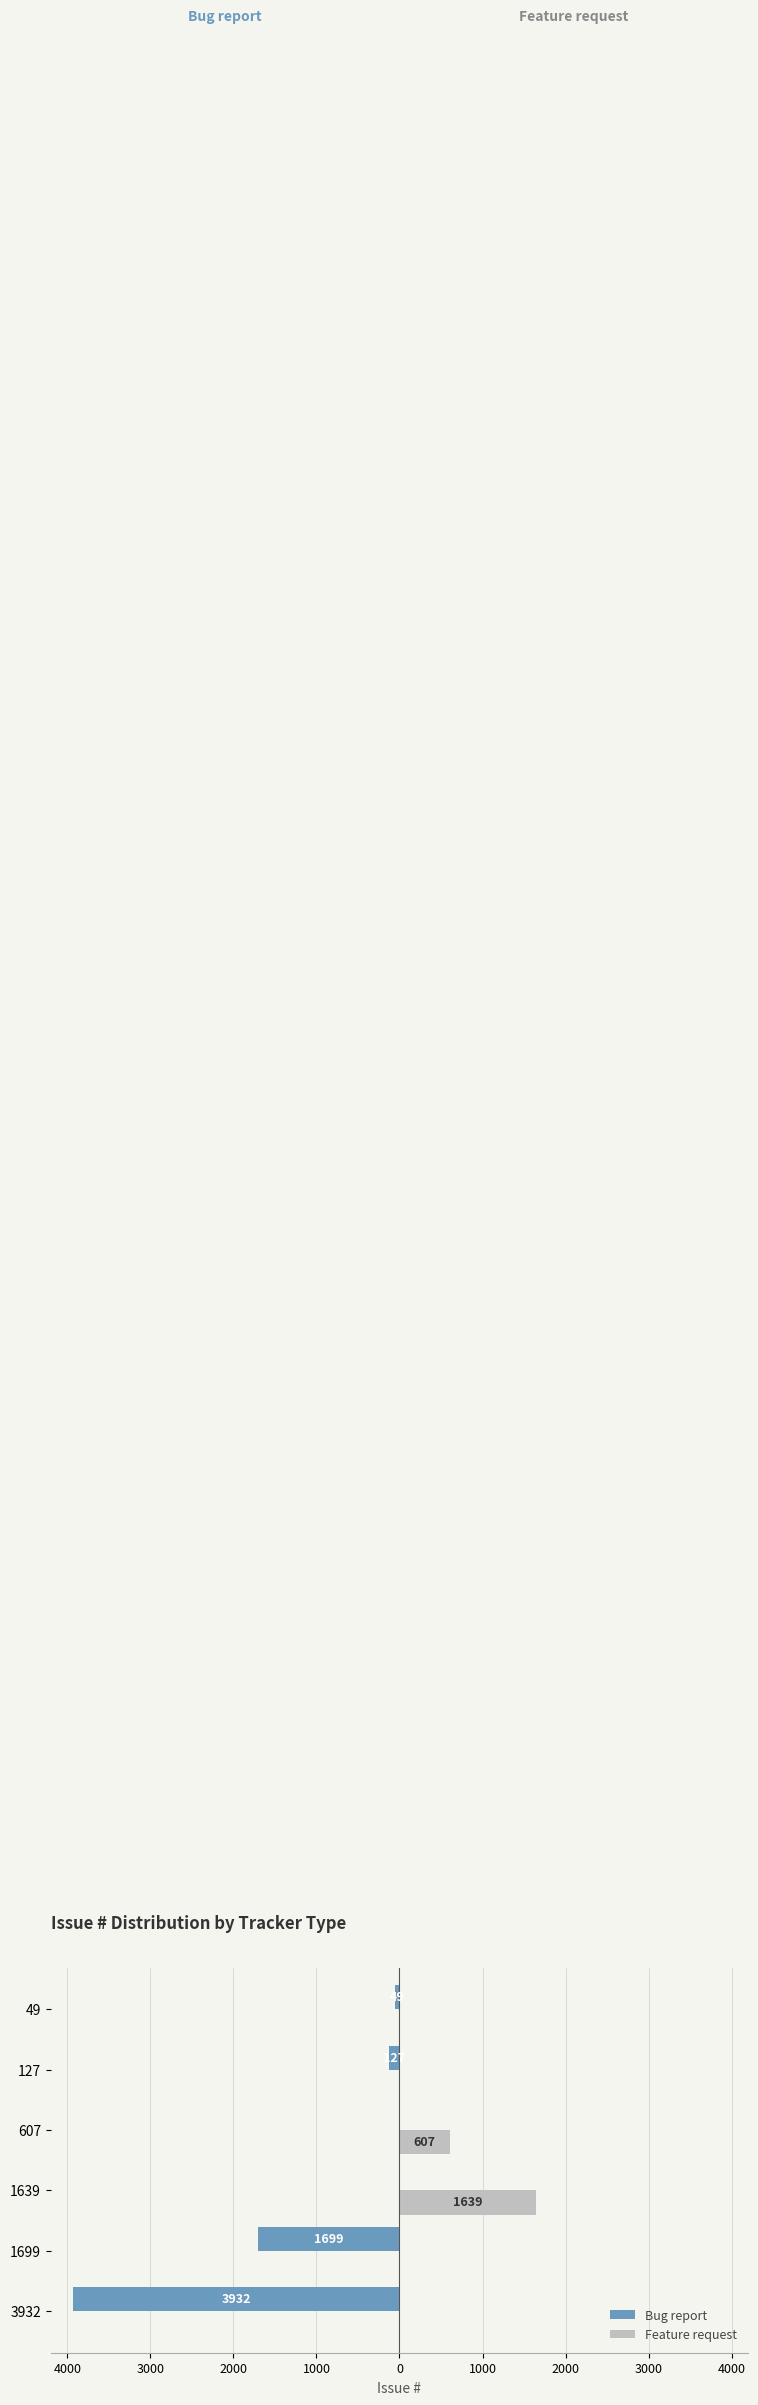

Reading left to right, what are all the values shown in this chart?

Bug report: -3932	-1699	0	0	-127	-49
Feature request: 0	0	1639	607	0	0